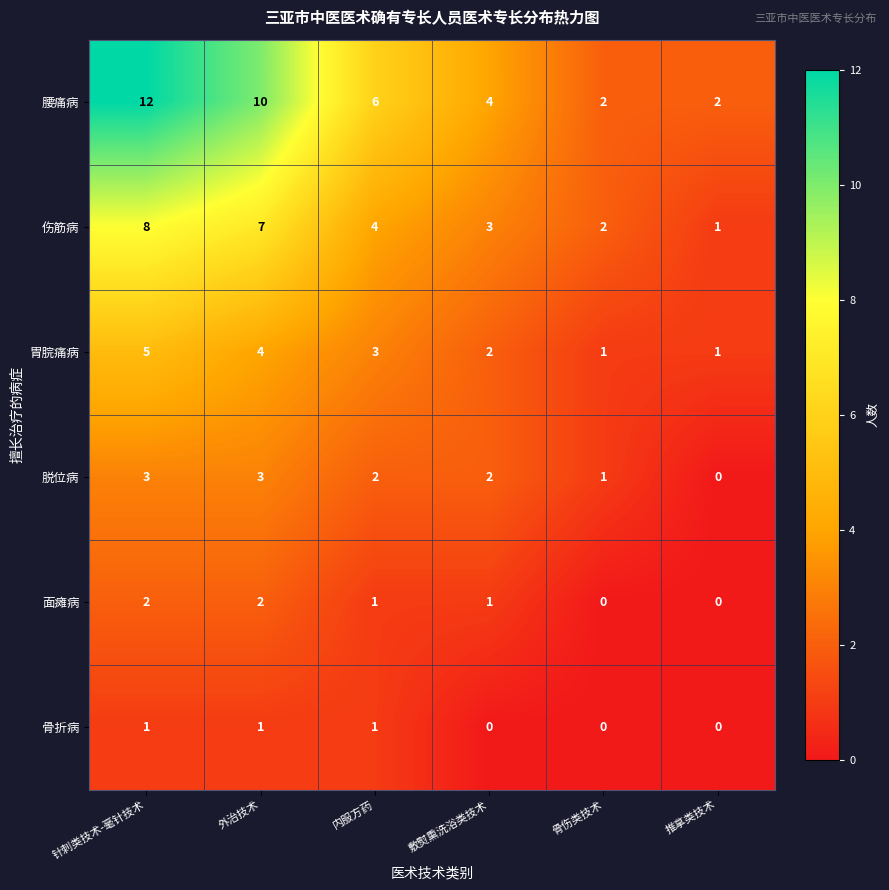

What is the sum of the 伤筋病 values at 推拿类技术 and 骨伤类技术?

3